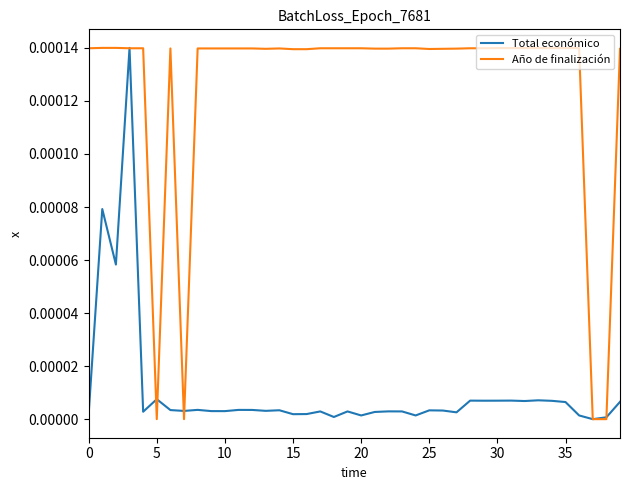

Rank the series by their average value, from lowest to highest.

Total económico, Año de finalización